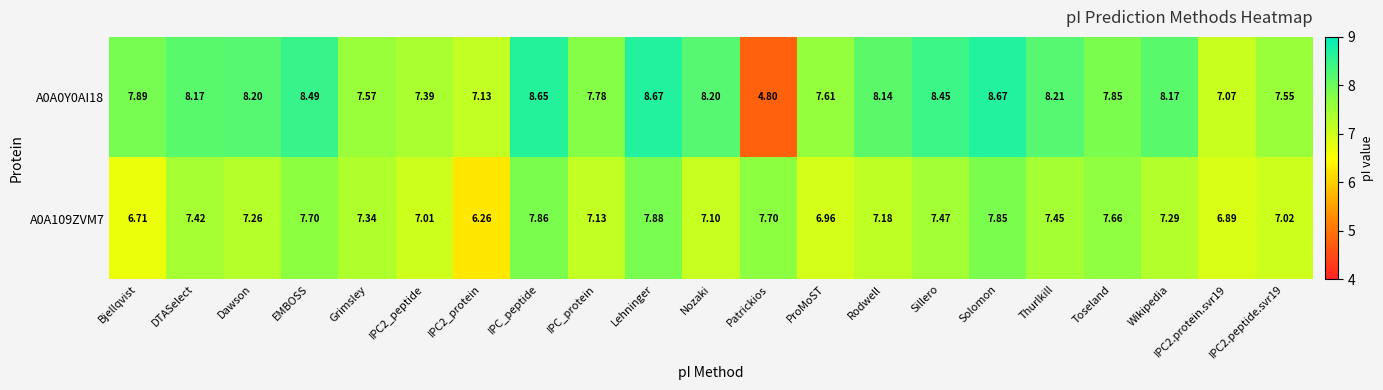

Where does the A0A109ZVM7 series first go above 7?

DTASelect